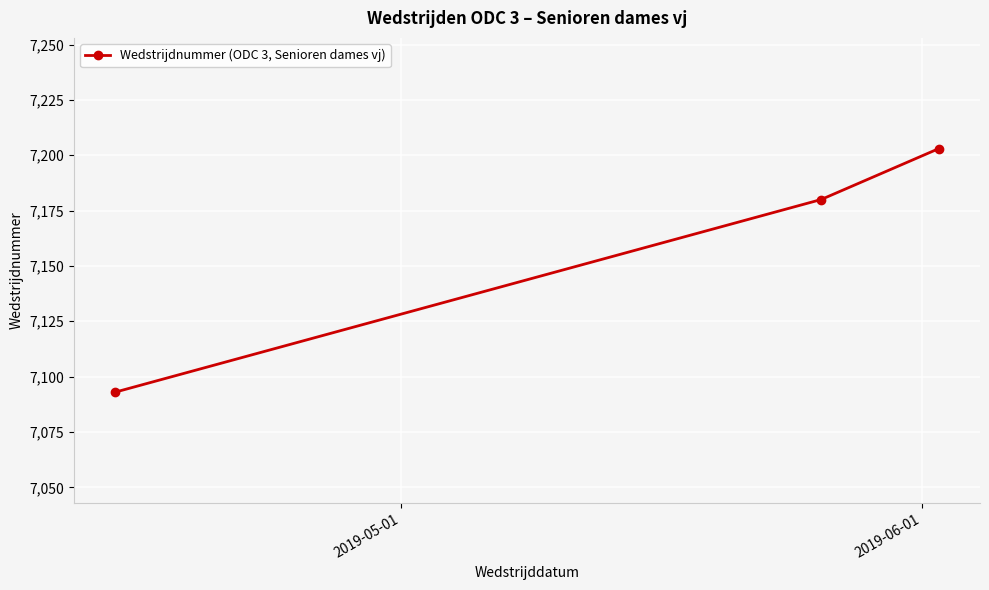

What is the value of the 3rd point from the left?

7203